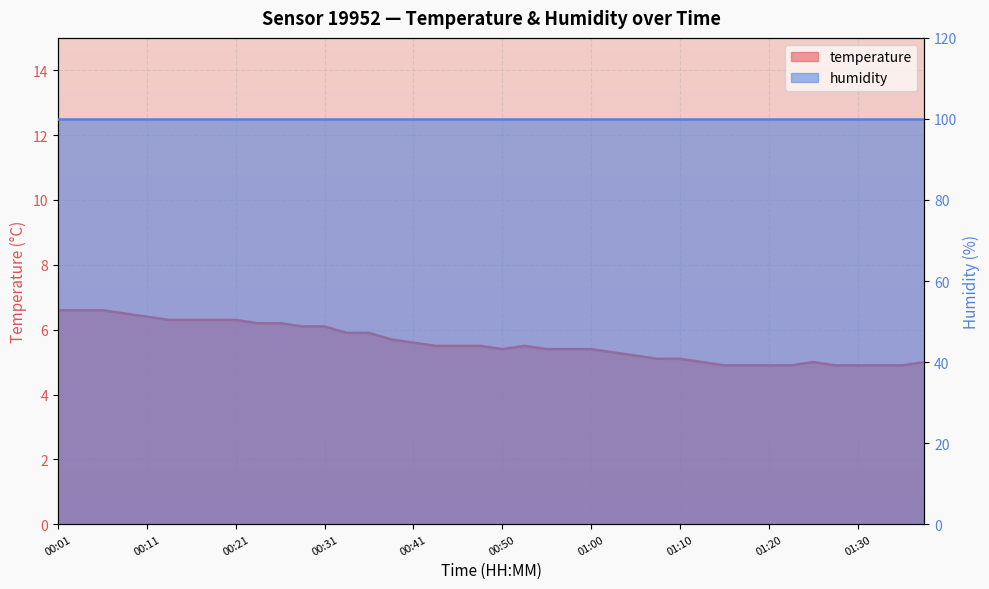

At which category does the data reach its first local valley?

00:50